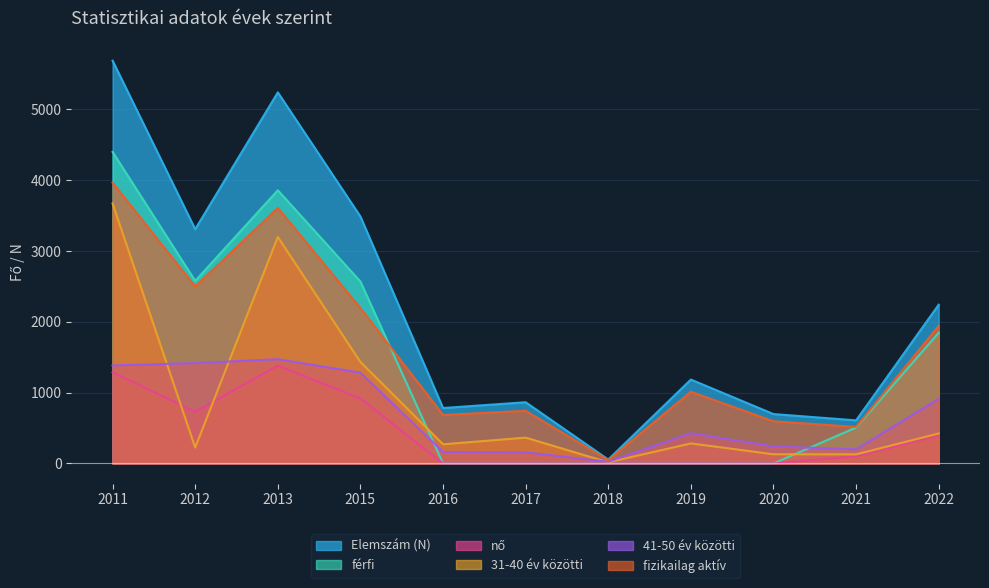

Reading left to right, extract all data points from this chart.

Elemszám (N): 5687	3308	5240	3487	783	865	56	1185	698	609	2242
férfi: 4399	2578	3858	2569	0	0	0	0	0	508	1846
nő: 1288	730	1382	918	0	0	0	0	0	101	396
31-40 év közötti: 3671	225	3198	1433	271	365	17	283	130	129	424
41-50 év közötti: 1384	1418	1472	1283	164	158	25	428	241	200	913
fizikailag aktív: 3966	2498	3610	2194	685	744	48	1013	596	516	1943